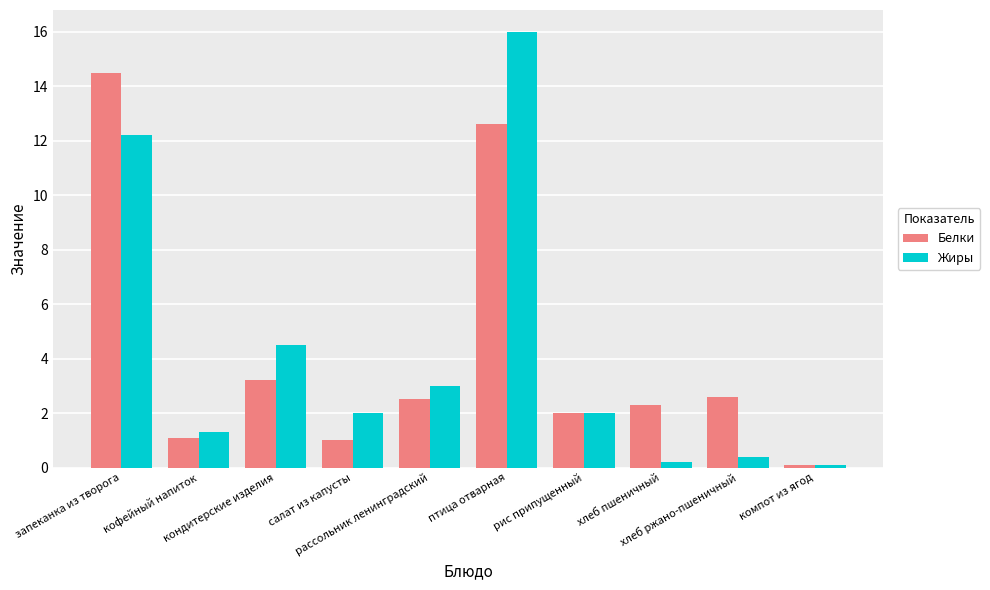

At how many categories does at least one series exceed 9?

2